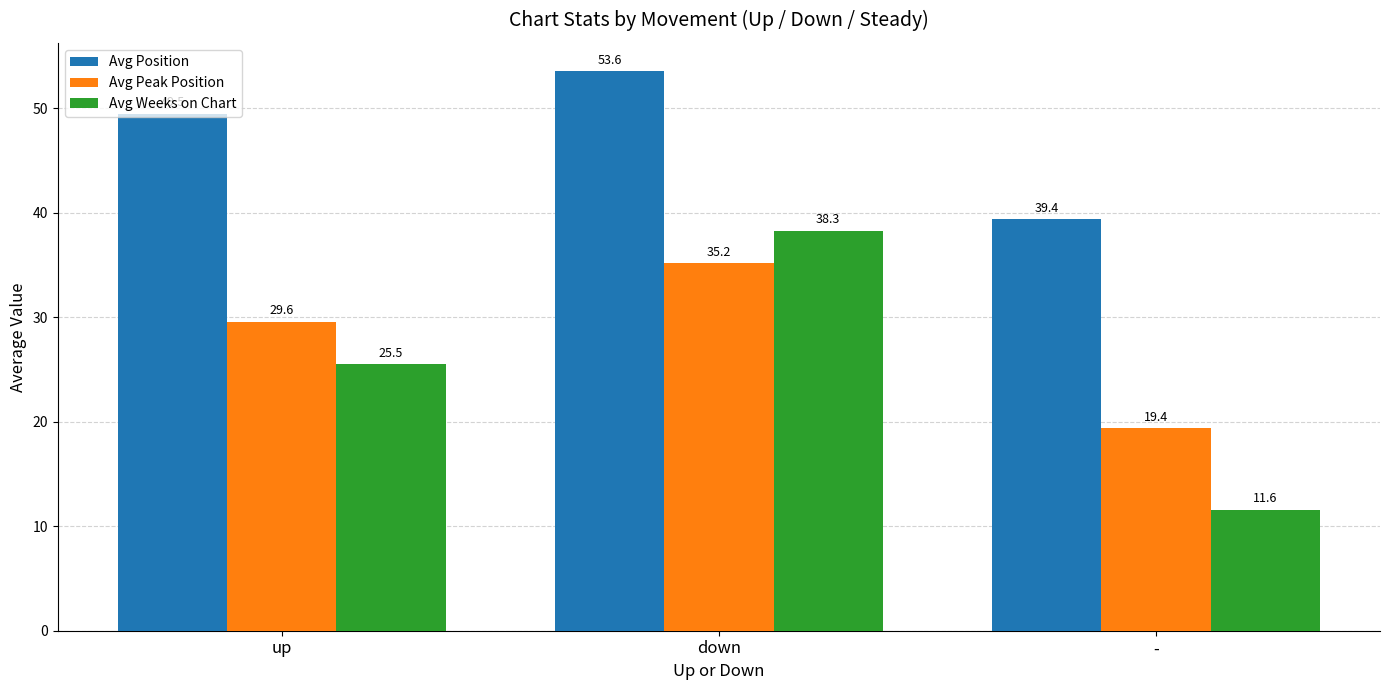

What is the sum of the Avg Position values at down and -?

93.0